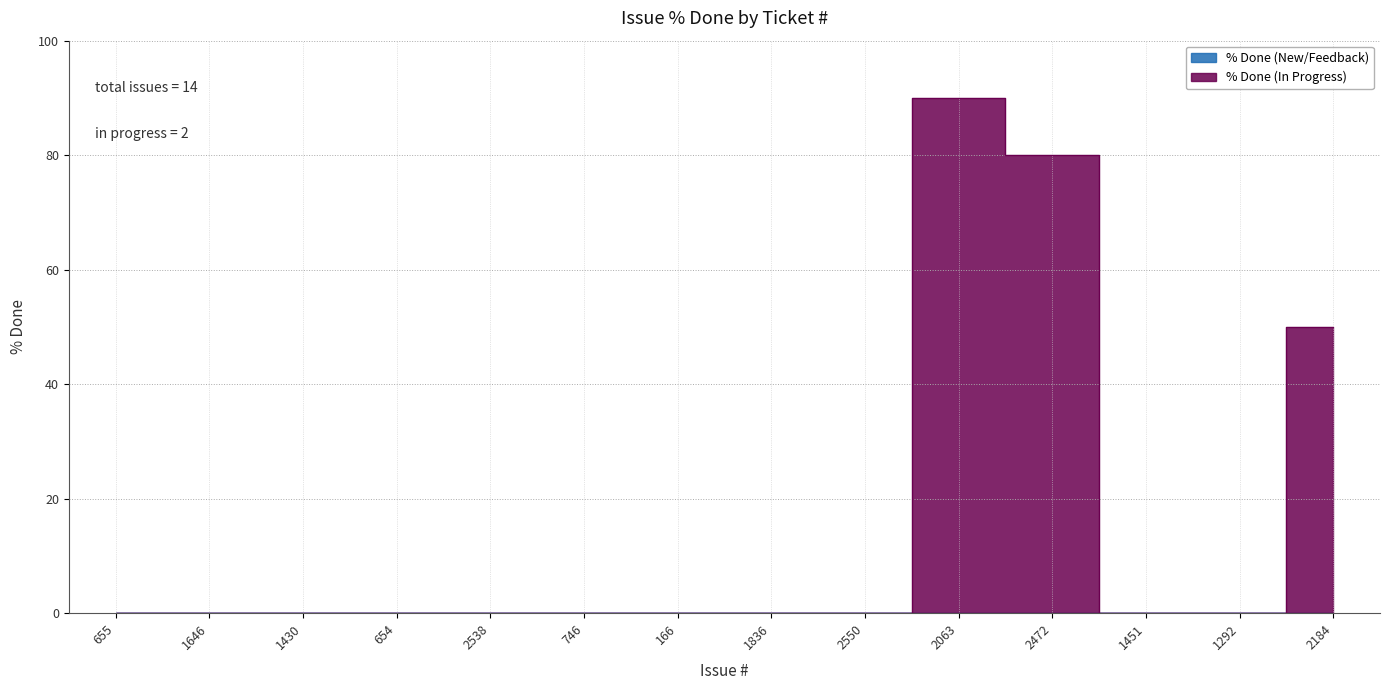

Which category has the highest value across all series?

2063